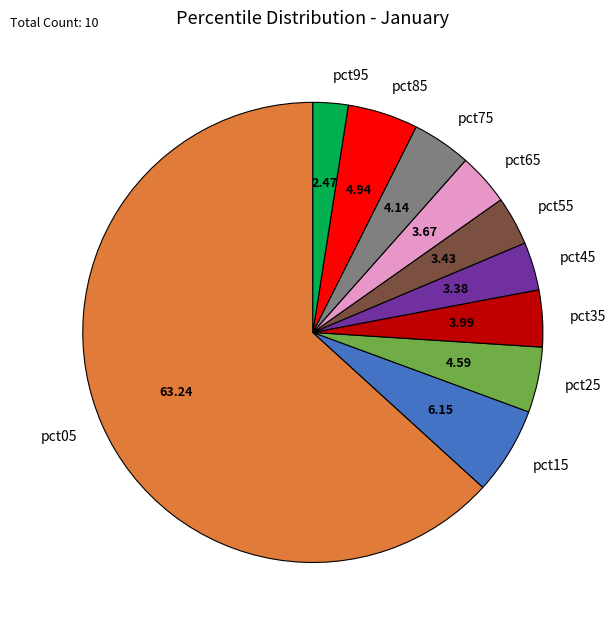

Between pct35 and pct05, which is larger?

pct05